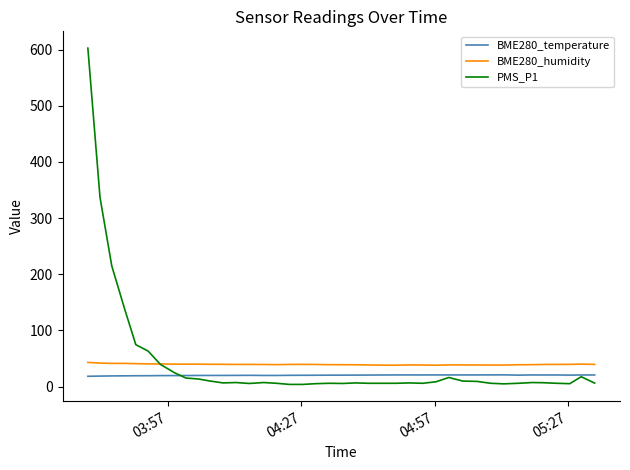

What is the minimum value for BME280_humidity?

38.1